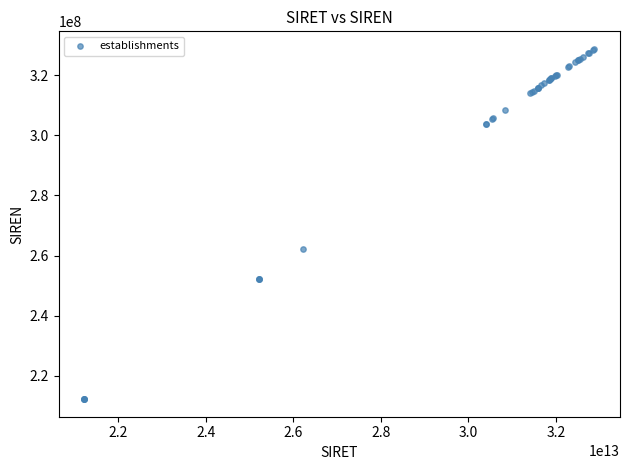

What Y value in the scatter plot is closest to 270497072?

262201072